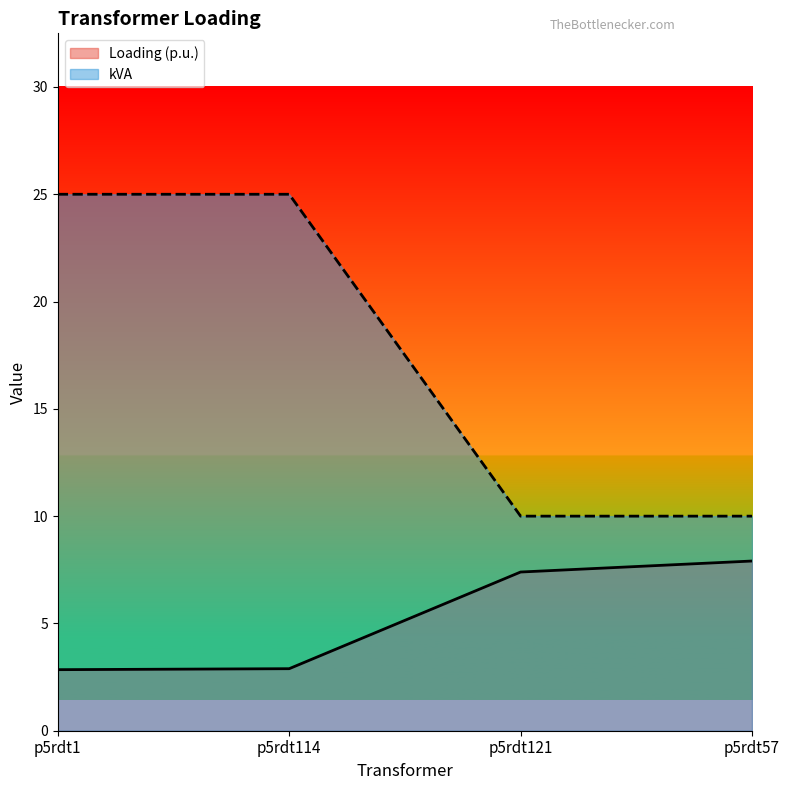

True or false: Loading (p.u.) and kVA intersect in this chart.

False